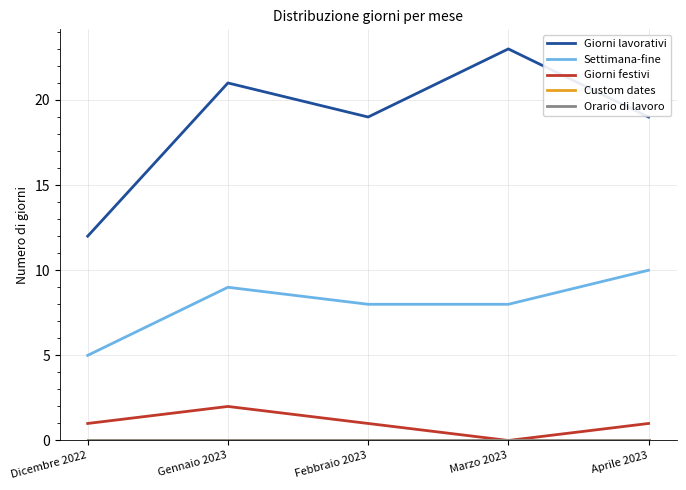

Which series has the largest total across all categories?

Giorni lavorativi